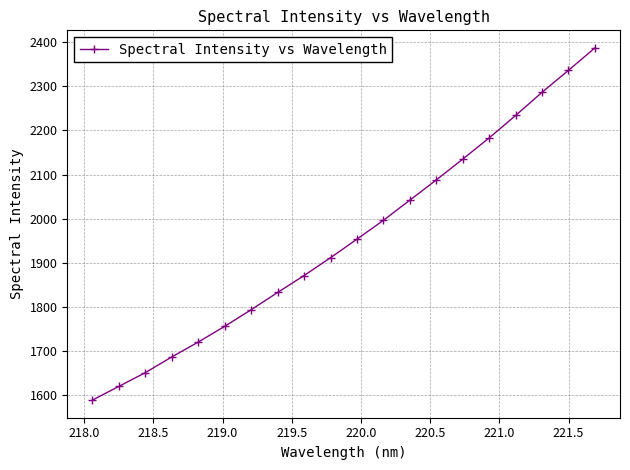

What is the smallest value displayed?

1588.7